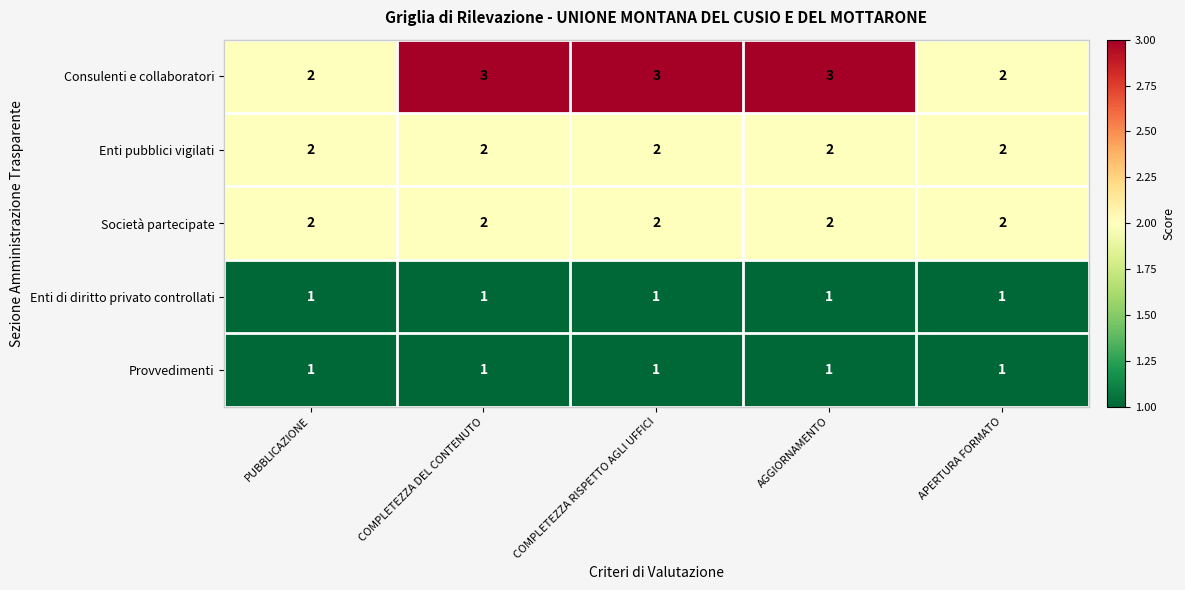

Reading left to right, what are all the values shown in this chart?

Consulenti e collaboratori: 2	3	3	3	2
Enti pubblici vigilati: 2	2	2	2	2
Società partecipate: 2	2	2	2	2
Enti di diritto privato controllati: 1	1	1	1	1
Provvedimenti: 1	1	1	1	1